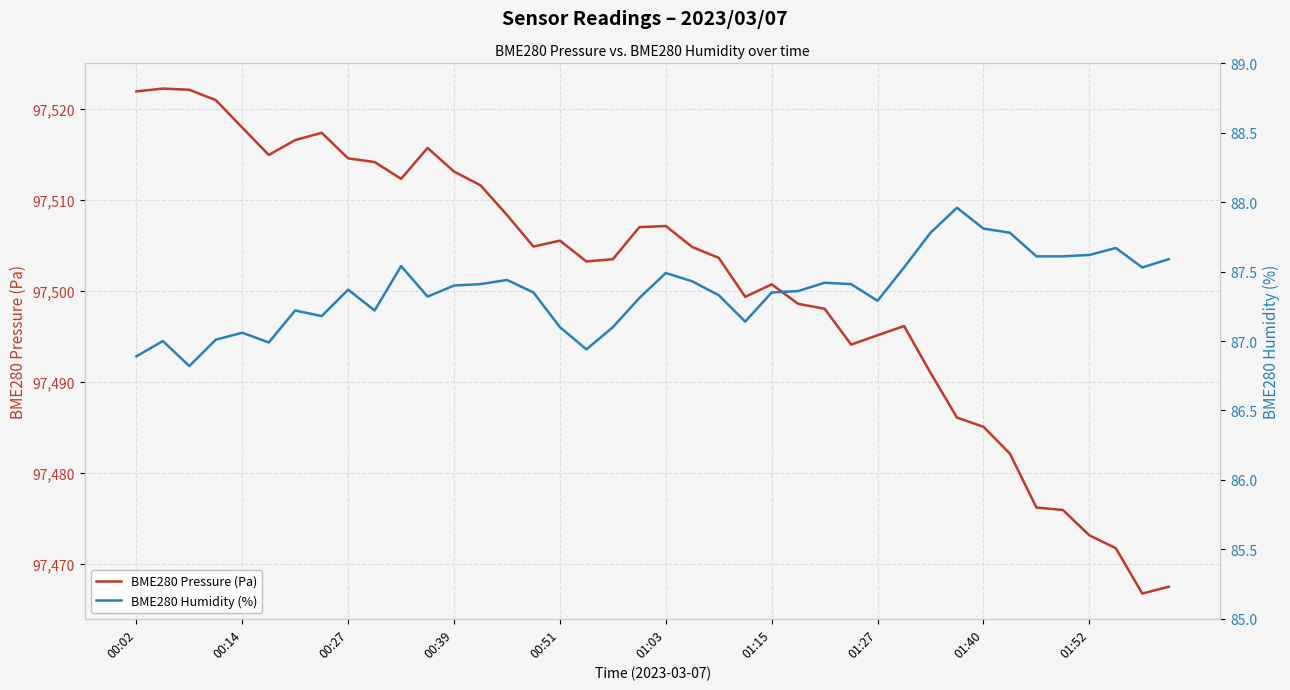

Is this an area chart (filled region under the line)?

No